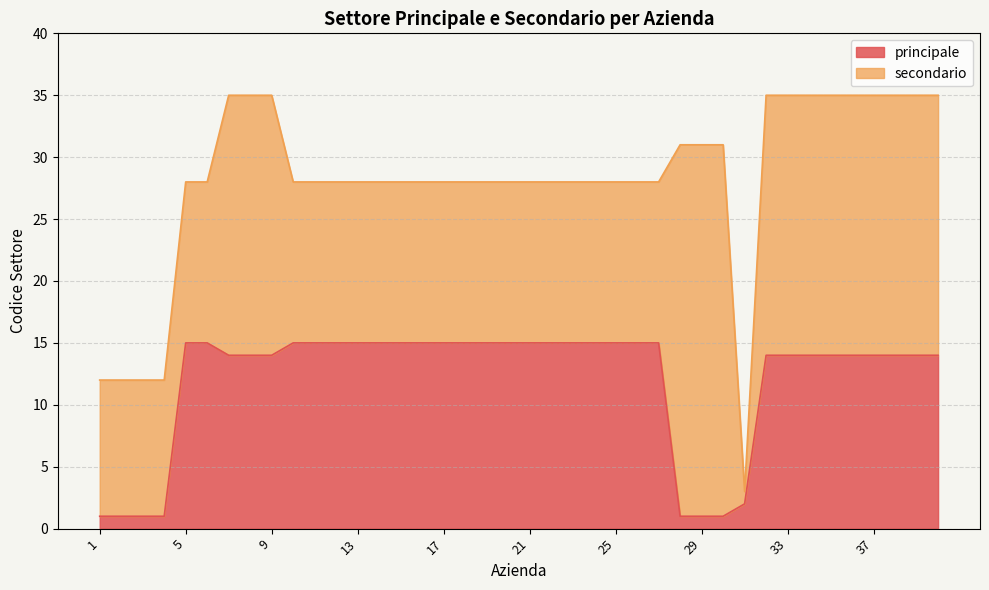

What is the average value?

12